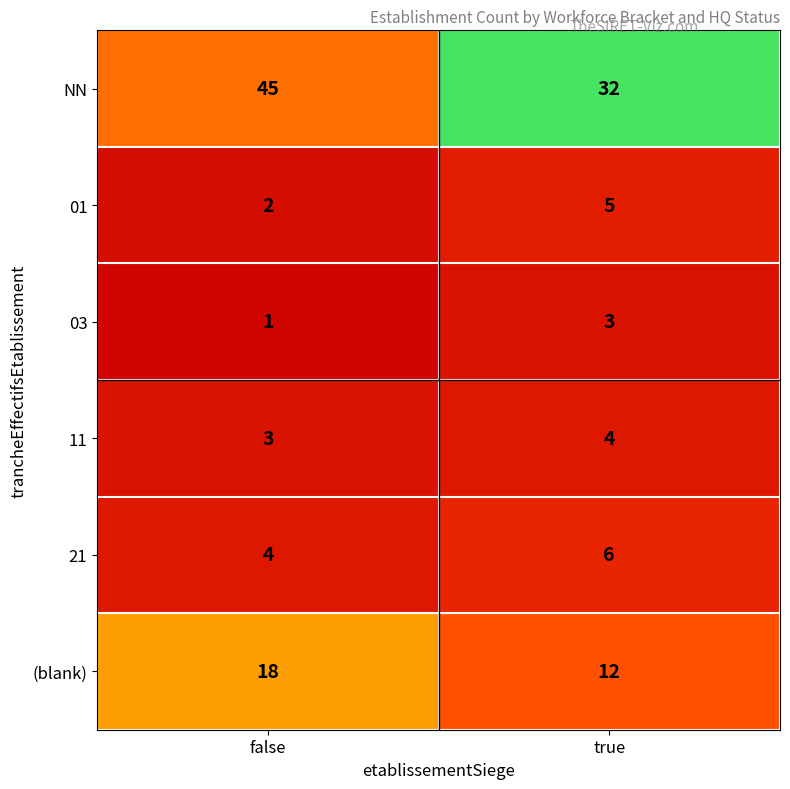

Which series has the largest range (max minus min)?

NN